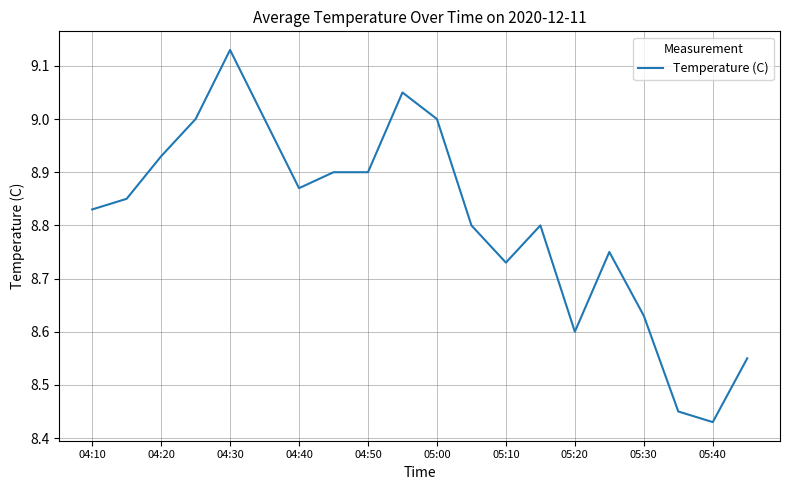

What is the difference between the maximum and minimum values?

0.7